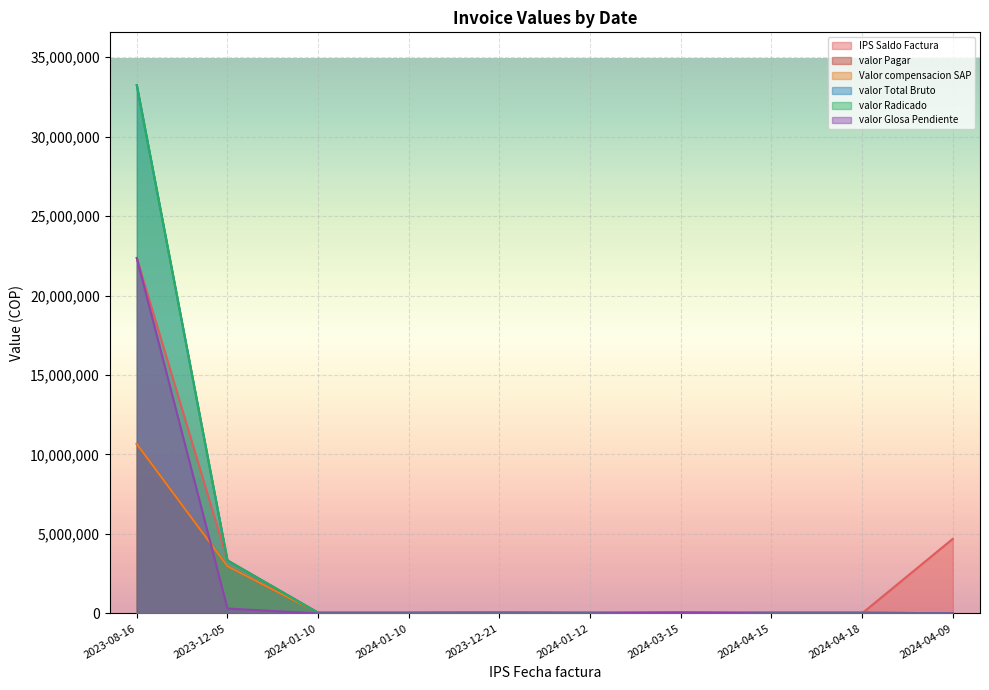

True or false: valor Radicado has more than 1 interior local peaks.

False